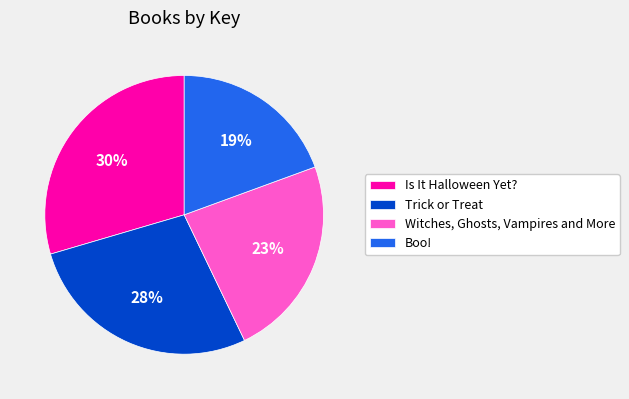

True or false: Witches, Ghosts, Vampires and More accounts for 23% of the total.

True